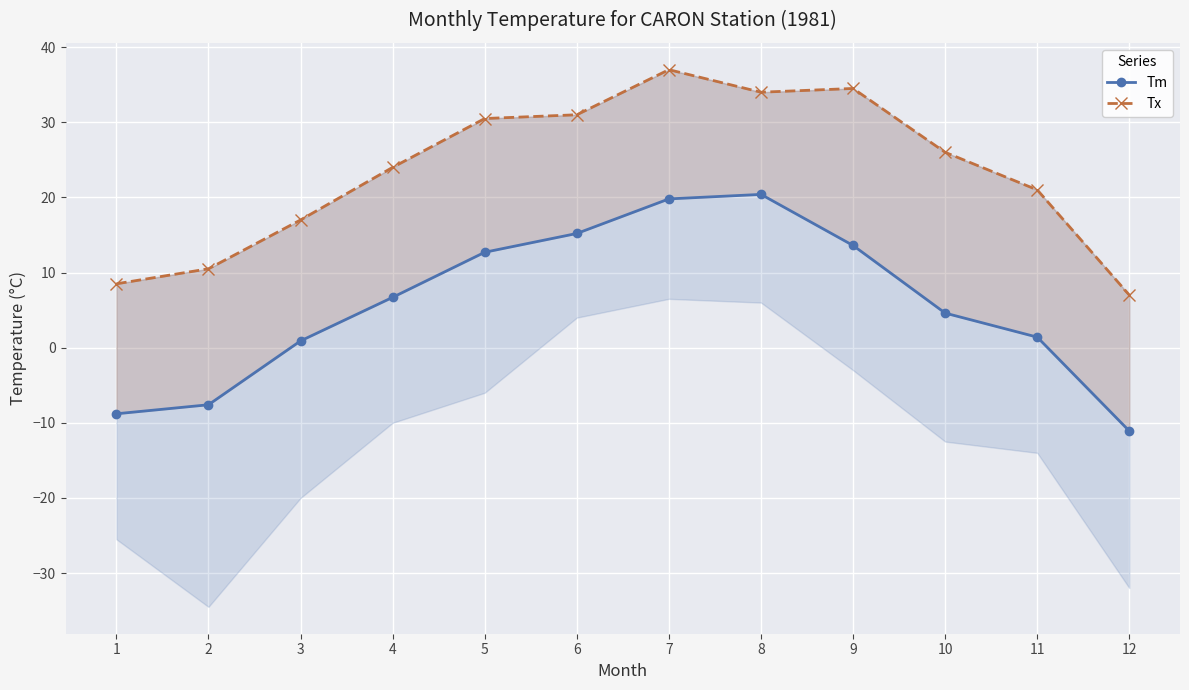

What is the sum of the Tm values at 7 and 10?

24.4